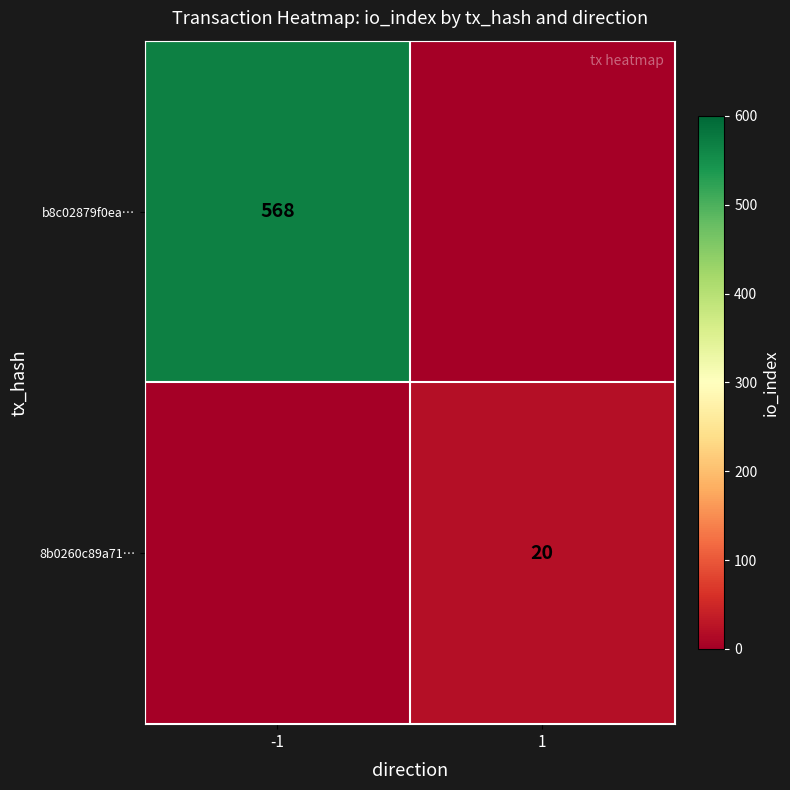

Is it true that b8c02879f0ea… equals 568 at -1?

True